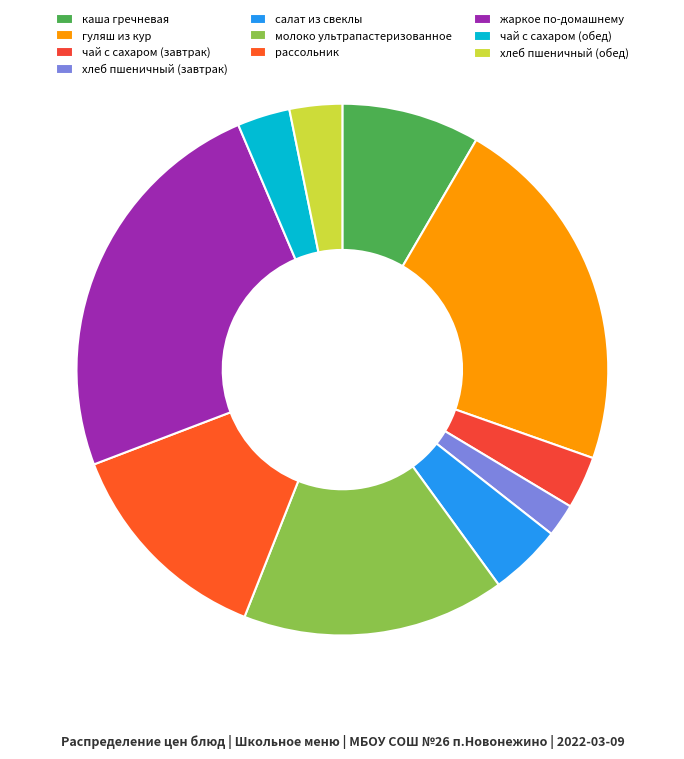

What is the smallest slice in the pie chart?

хлеб пшеничный (завтрак)